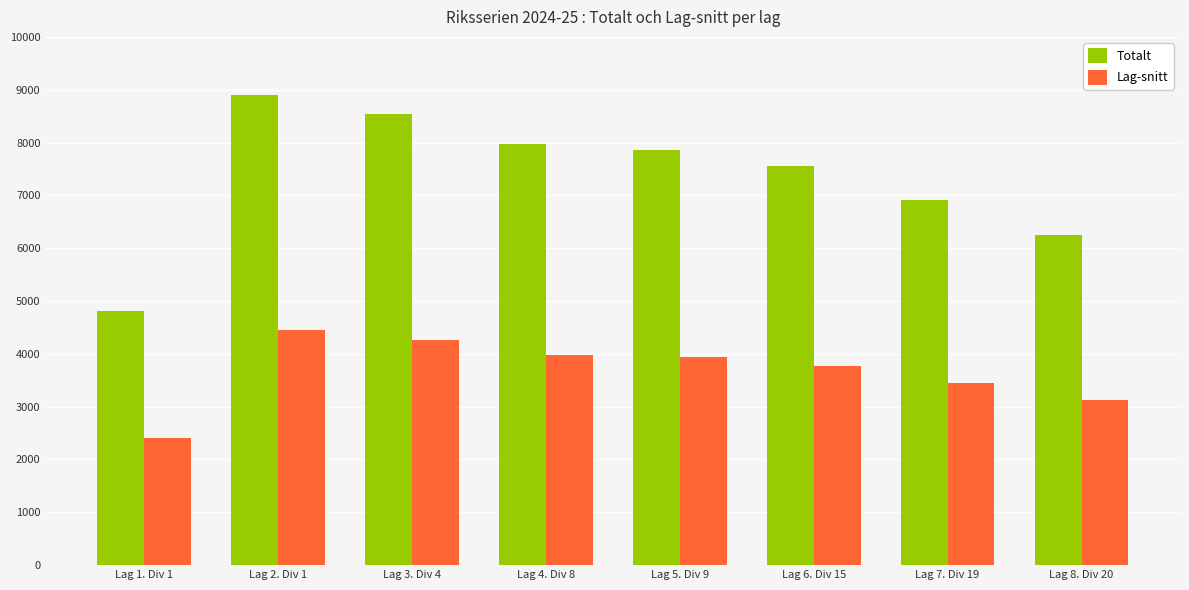

What are all the series names shown in the legend?

Totalt, Lag-snitt